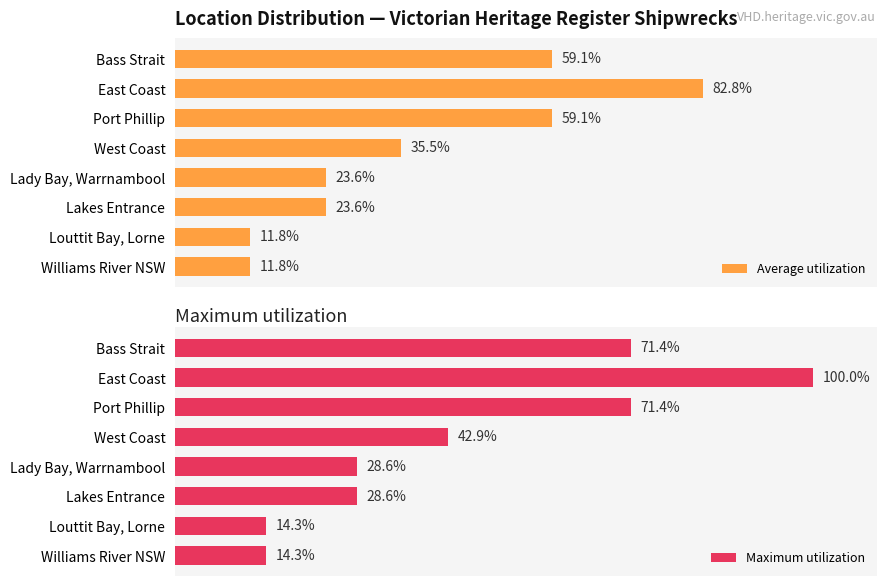

What is the smallest value displayed?

11.8